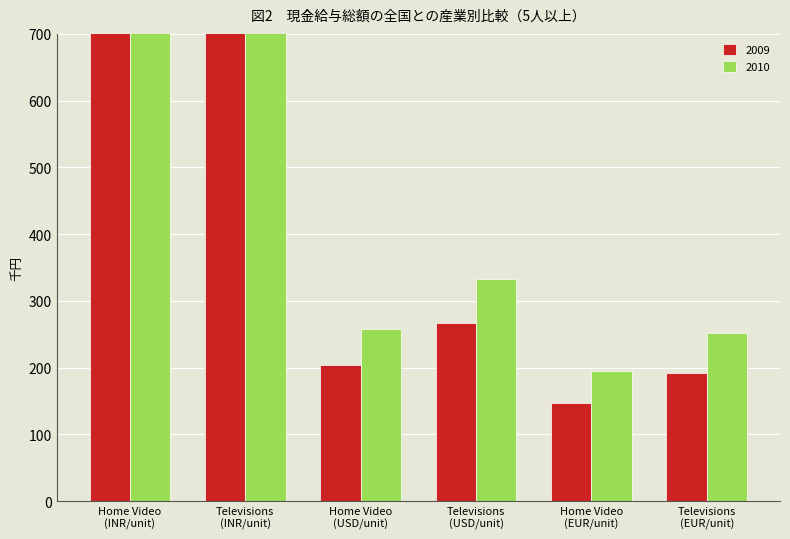

What position from the left is Home Video
(INR/unit)?

1